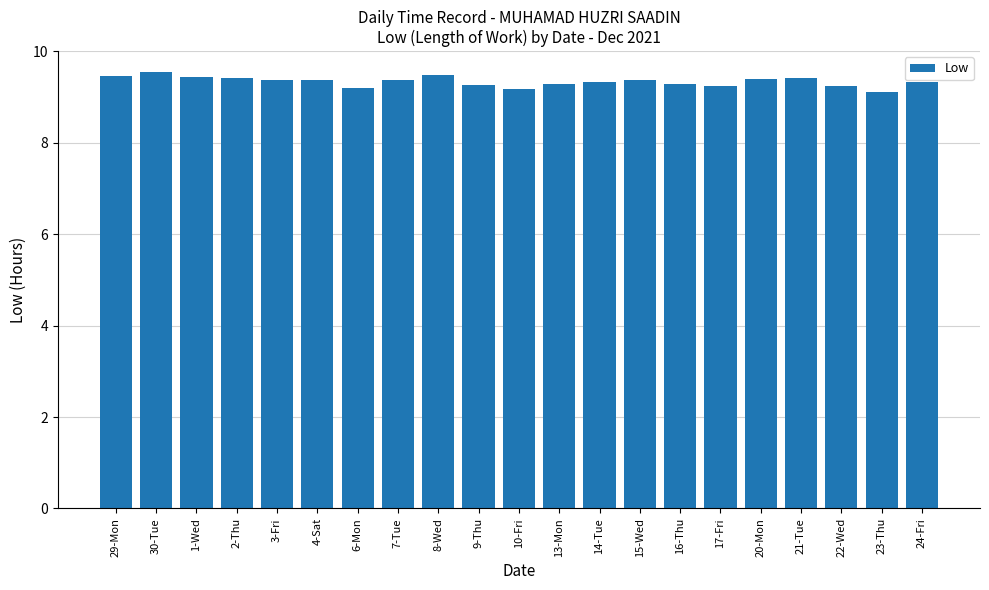

What is the ratio of the value at 13-Mon to the value at 14-Tue?

1.0